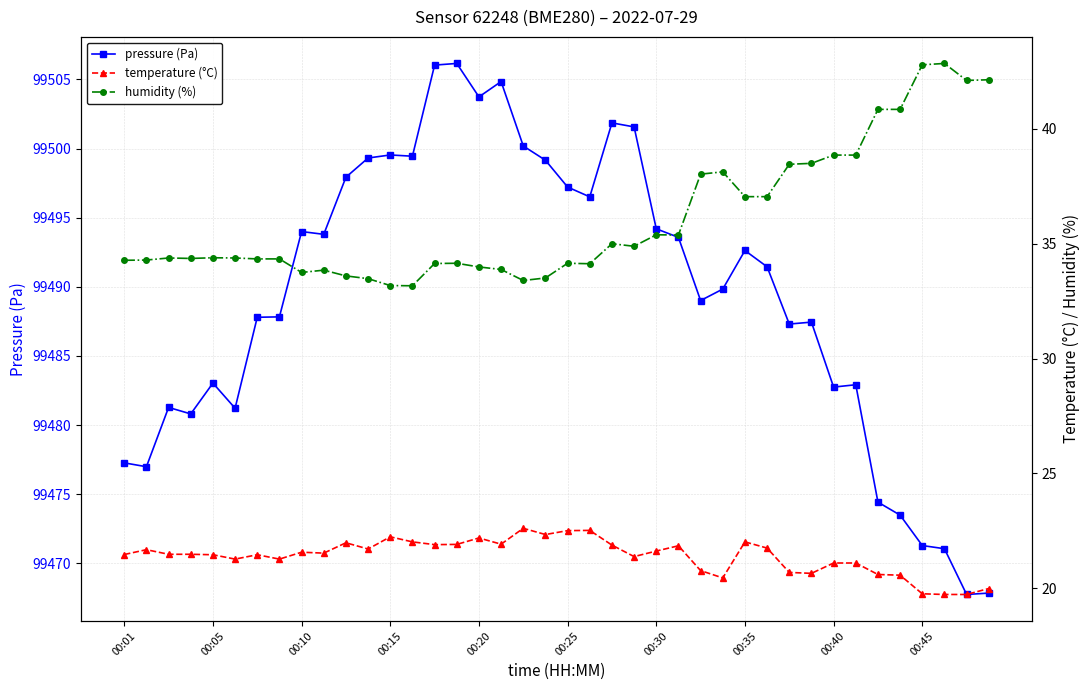

What is the maximum value for pressure (Pa)?

99506.2